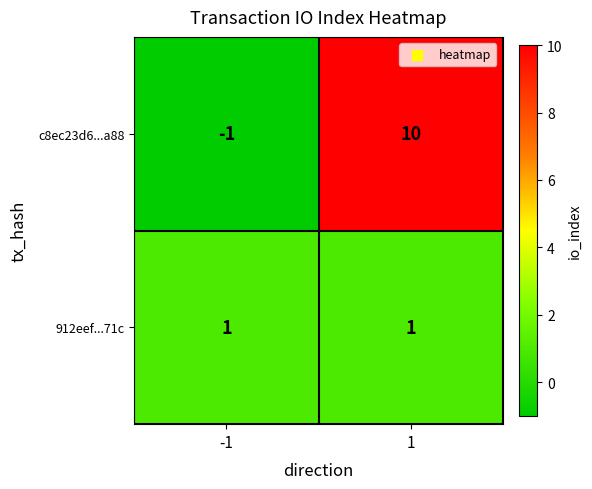

True or false: c8ec23d6...a88 has a value of 10 at 1.

True